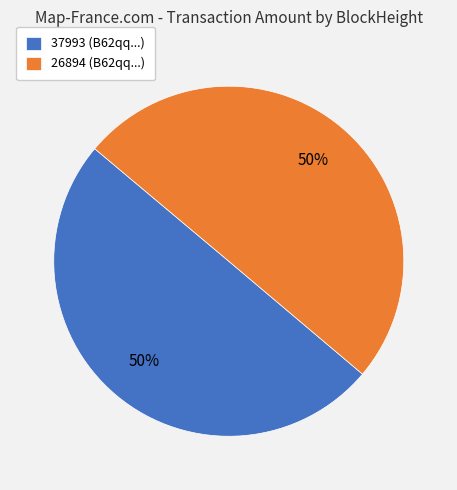

Is it true that 26894 (B62qq...) is 50% of the pie?

True